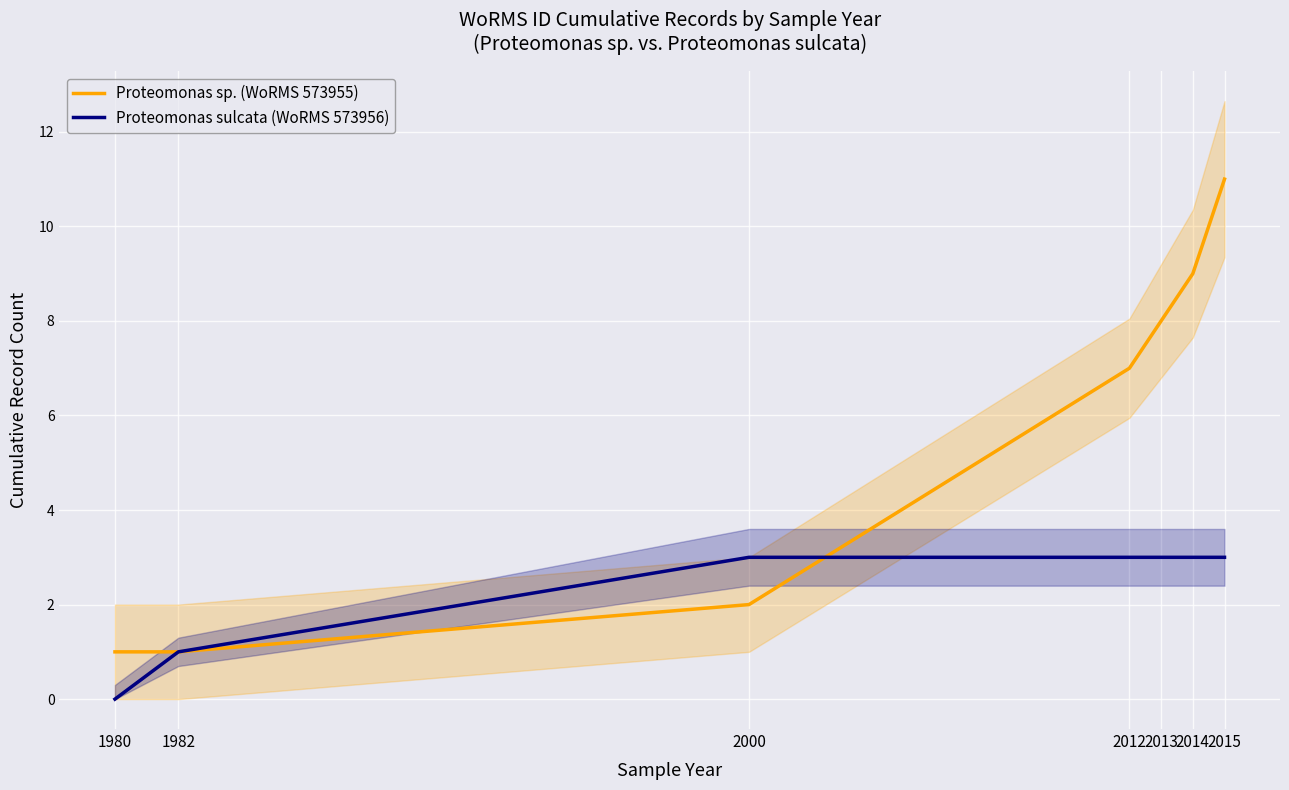

What are all the series names shown in the legend?

Proteomonas sp. (WoRMS 573955), Proteomonas sulcata (WoRMS 573956)